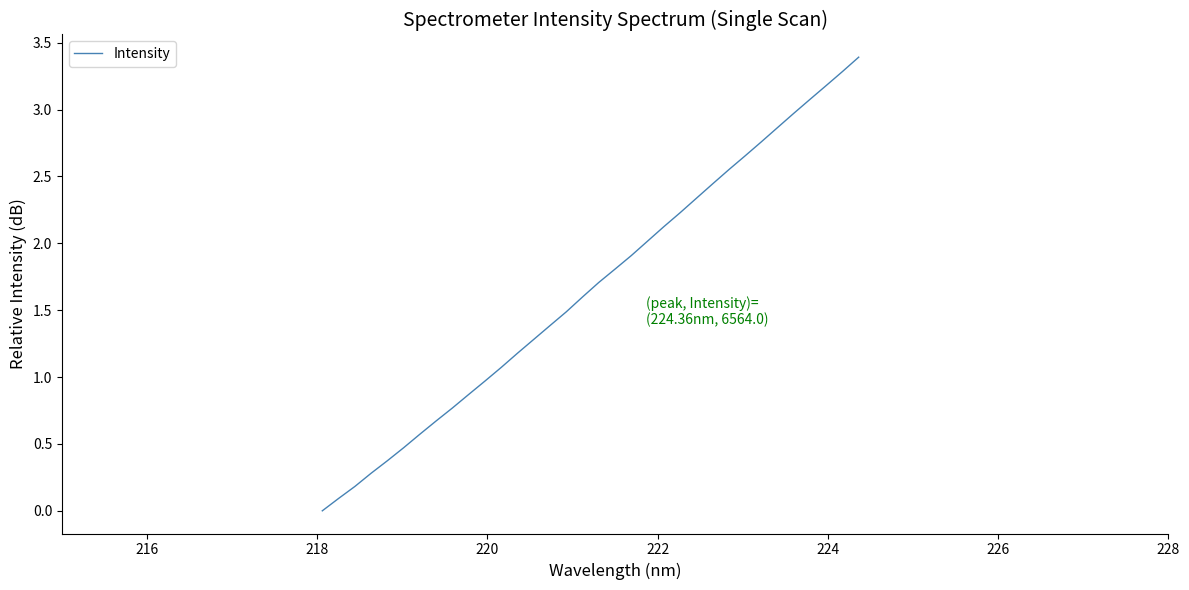

What is the greatest value displayed?

3.4